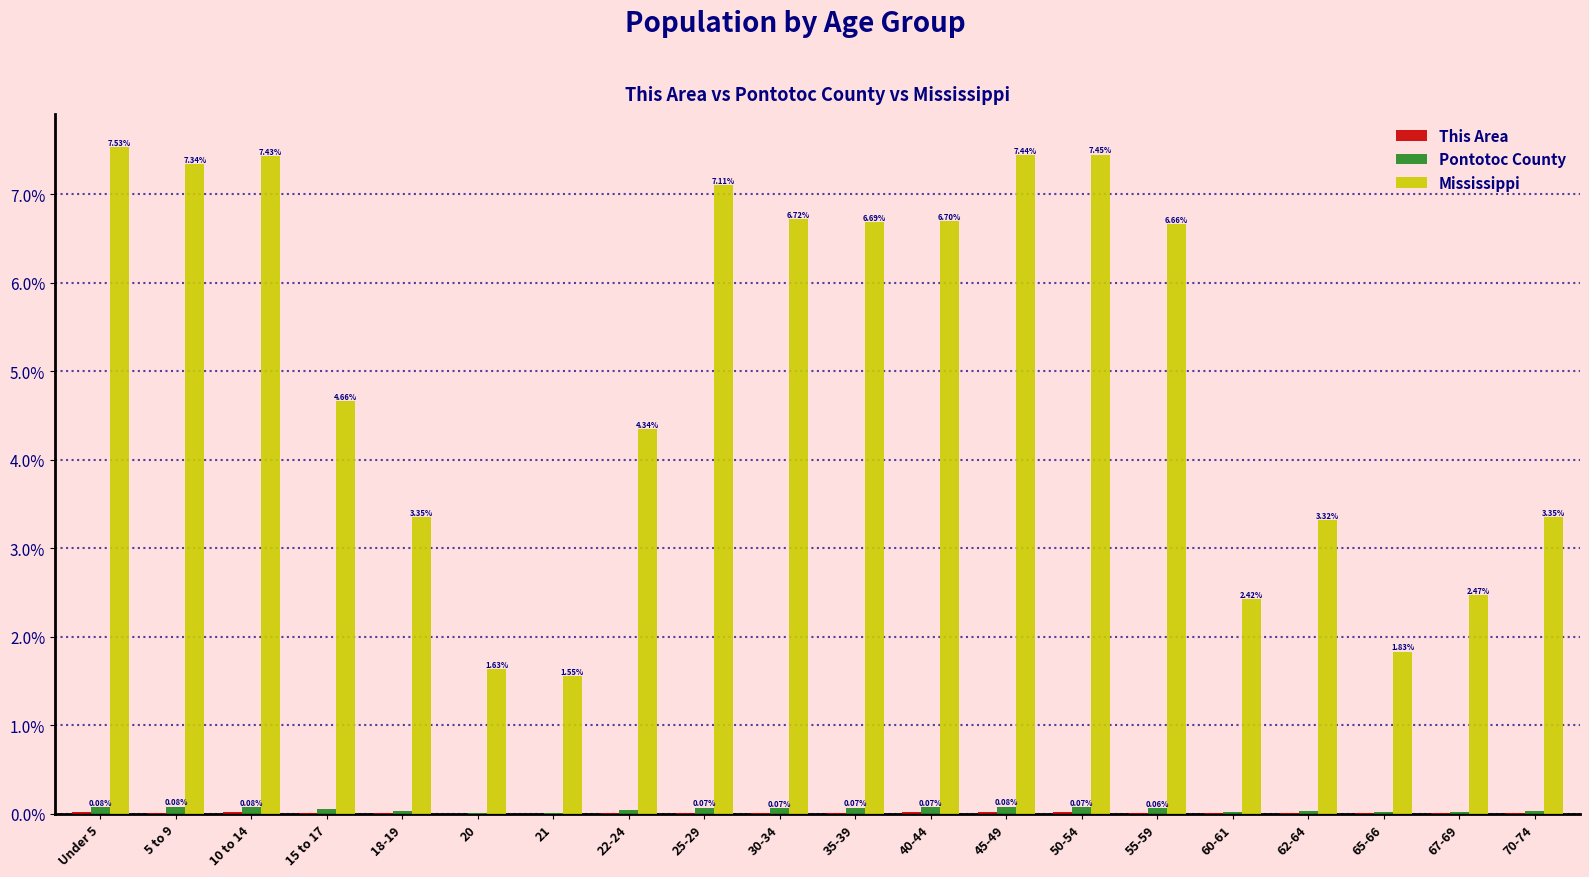

What is the sum of the Mississippi values at 62-64 and 25-29?

10.4